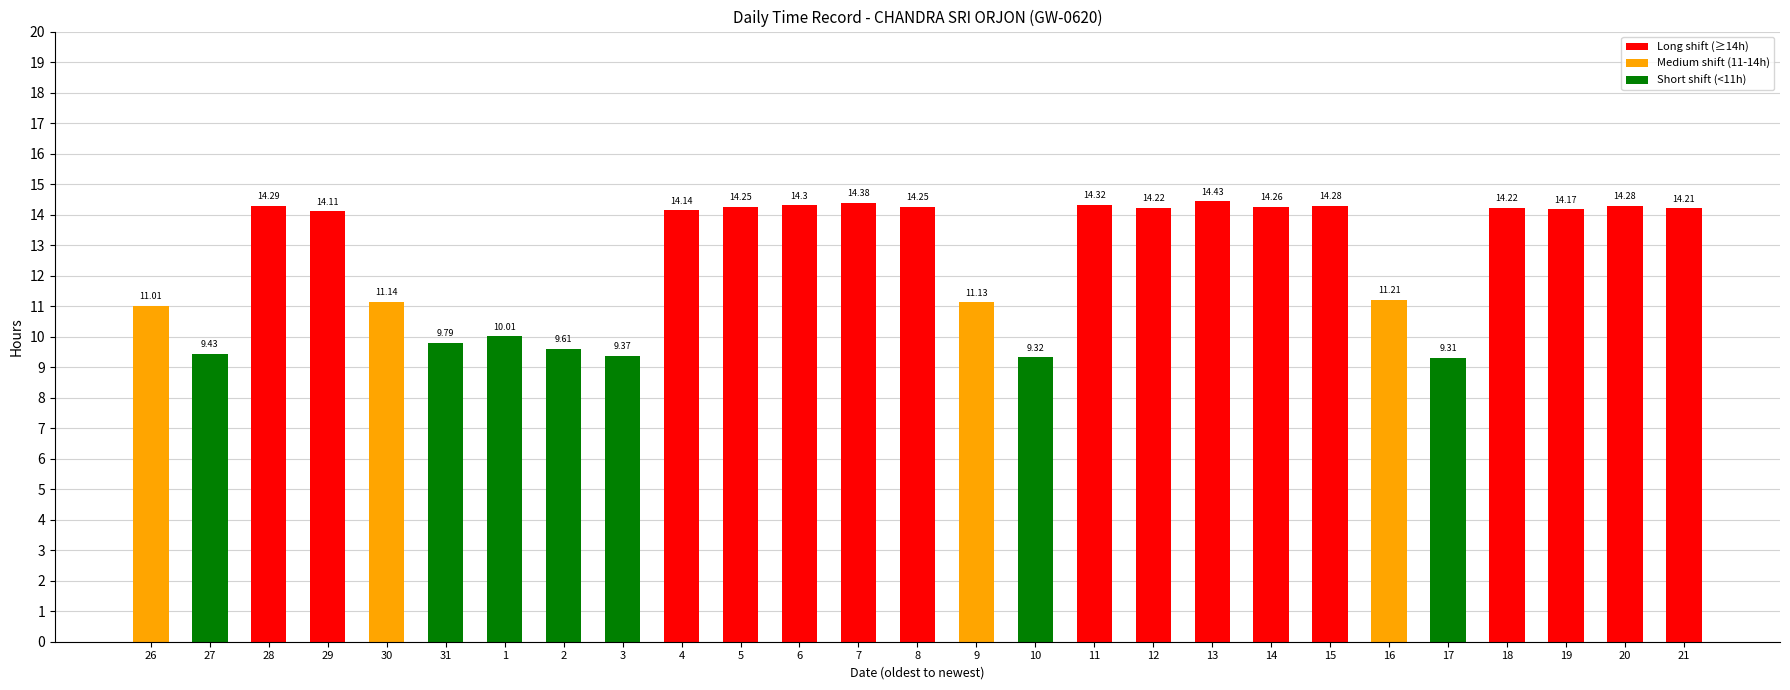

What is the approximate value at 16?

11.2